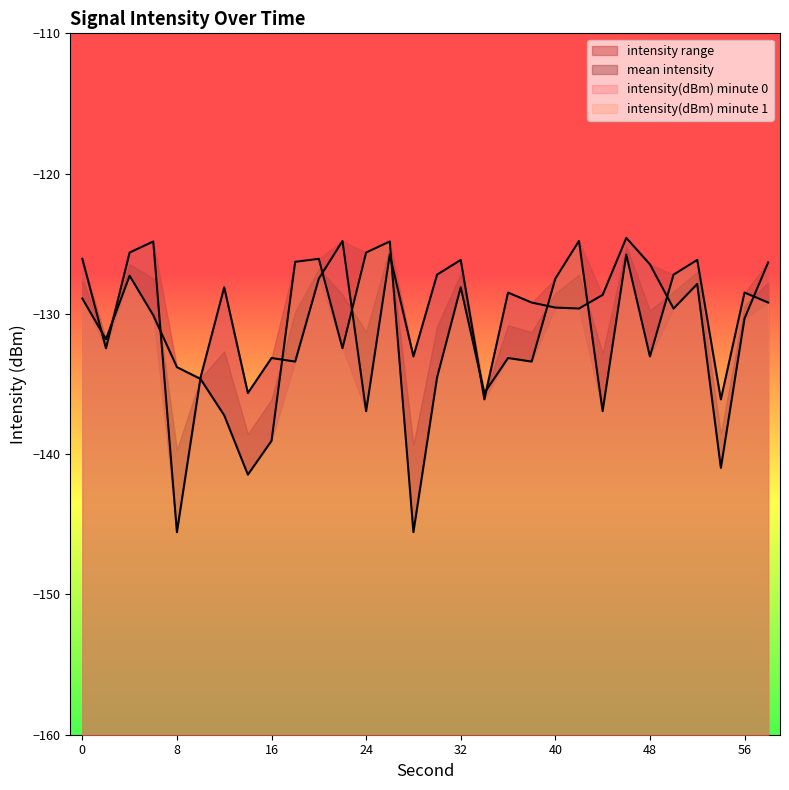

True or false: rolling_min and rolling_max cross at least once.

False